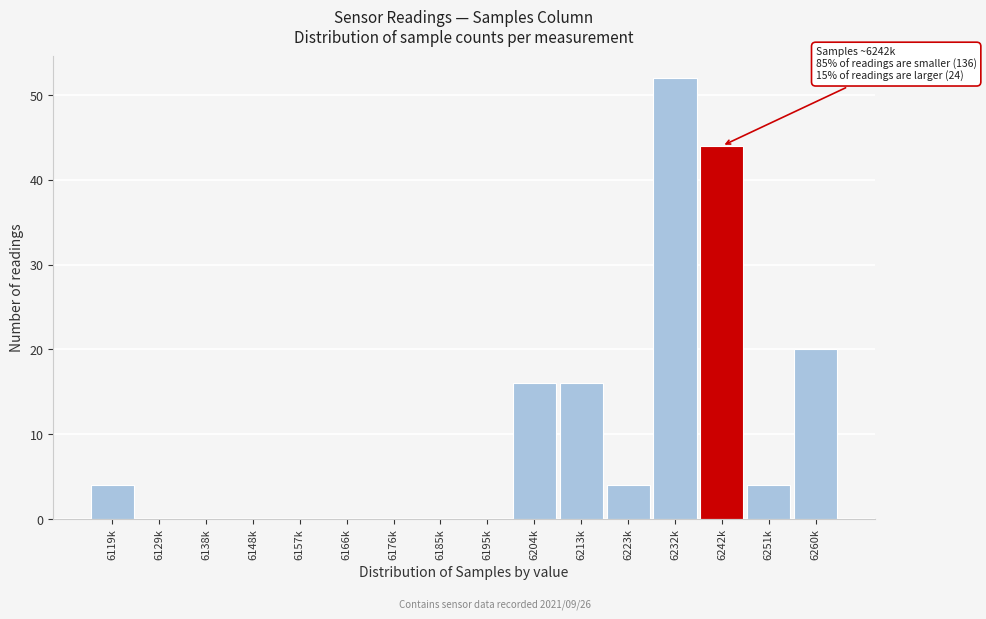

Reading left to right, list all the values displayed in this chart.

6119k=4	6129k=0	6138k=0	6148k=0	6157k=0	6166k=0	6176k=0	6185k=0	6195k=0	6204k=16	6213k=16	6223k=4	6232k=52	6242k=44	6251k=4	6260k=20